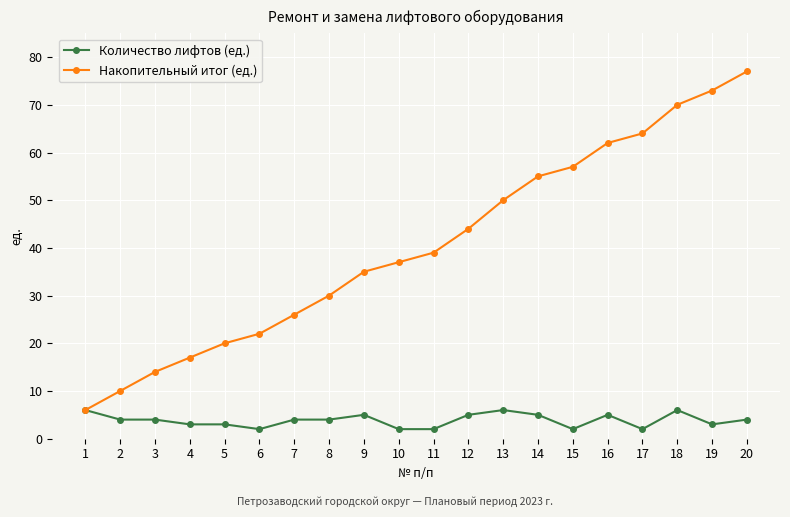

How many lines are shown in the chart?

2